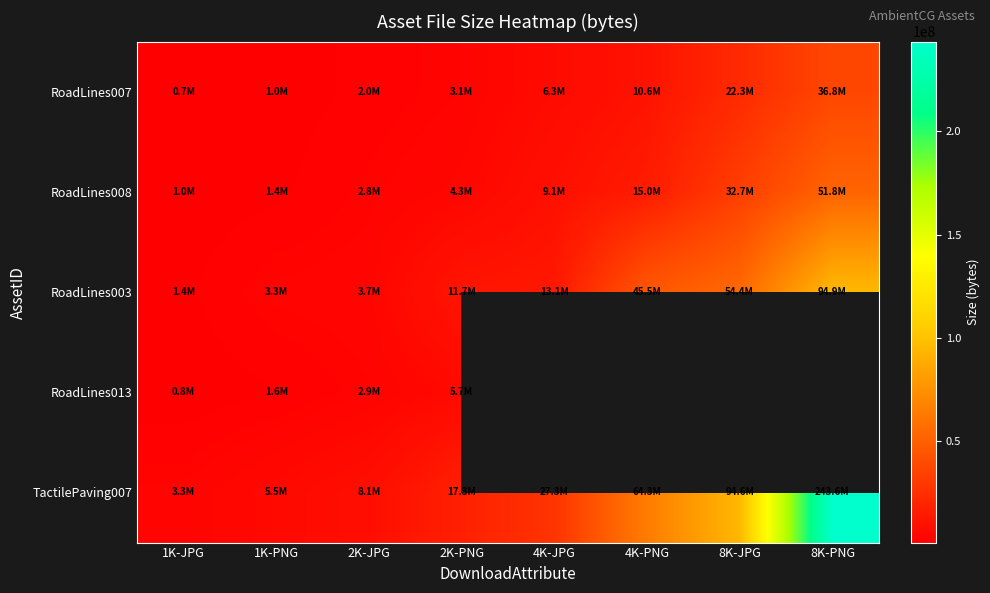

Is it true that TactilePaving007 equals 8991574.9 at 1K-PNG?

False